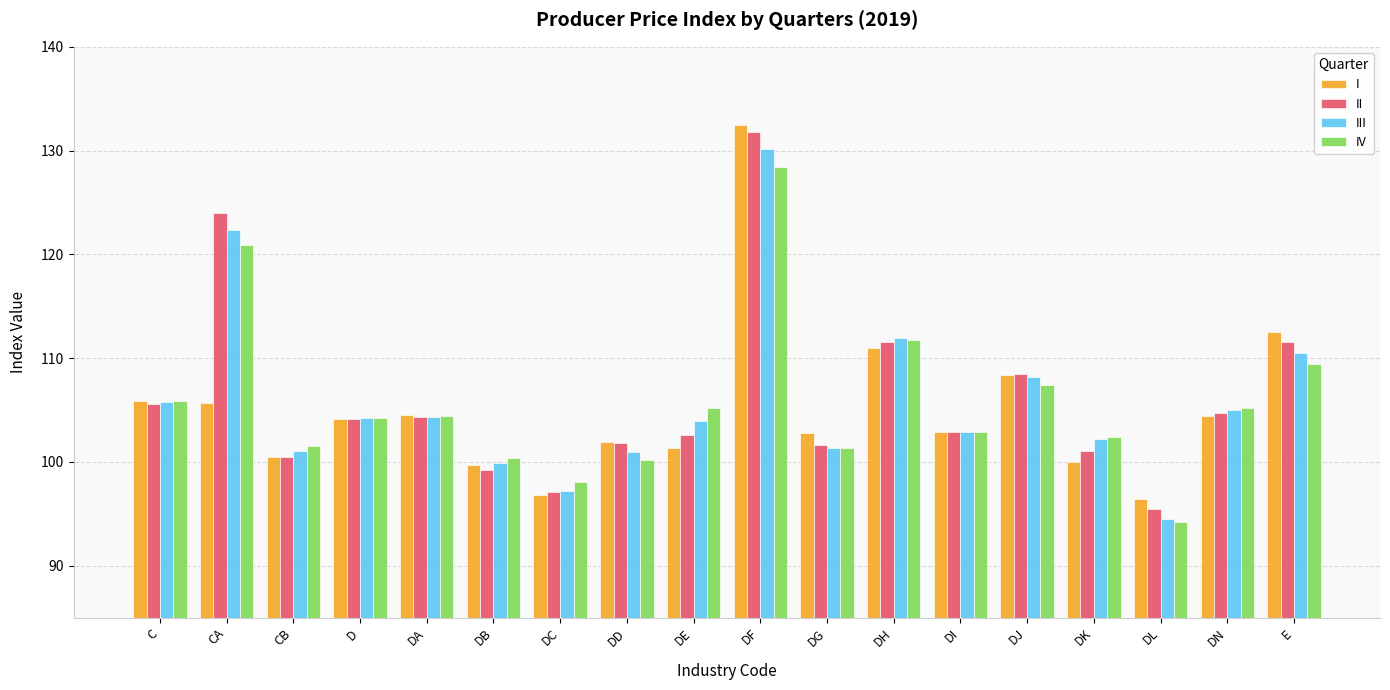

At which category is the sum across all series the highest?

DF